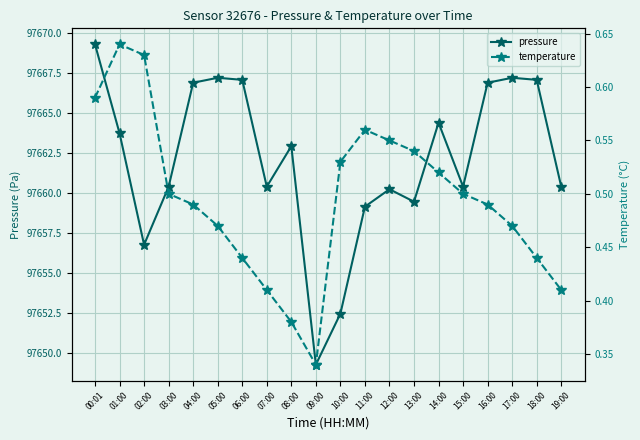

Is this an area chart (filled region under the line)?

No